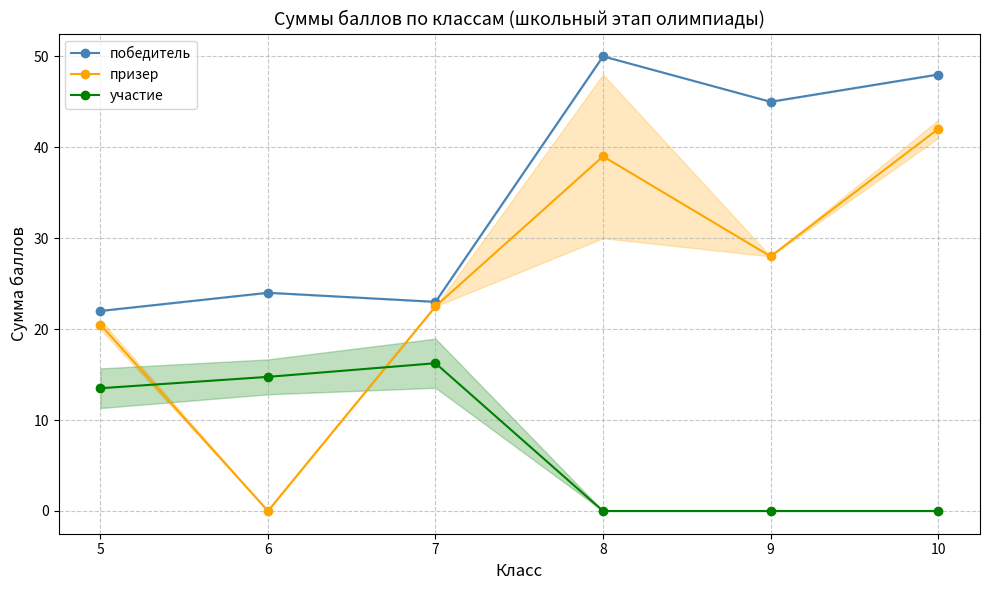

What is the value of the участие point at the 2nd from the left?

14.8